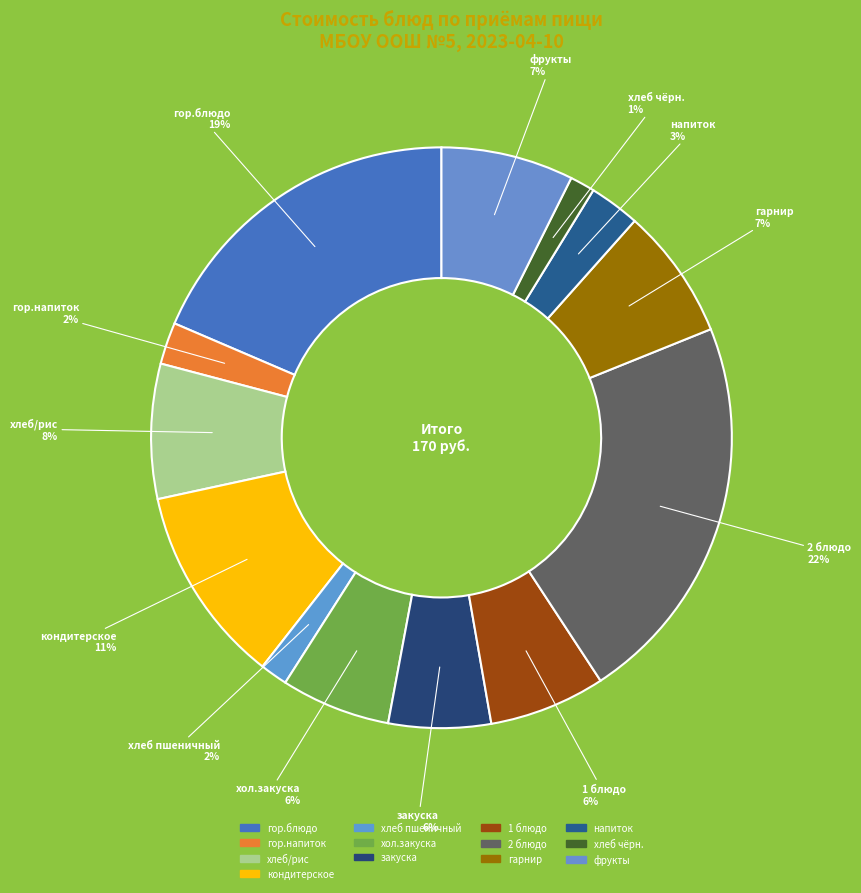

Count the number of slices in the pie.

13